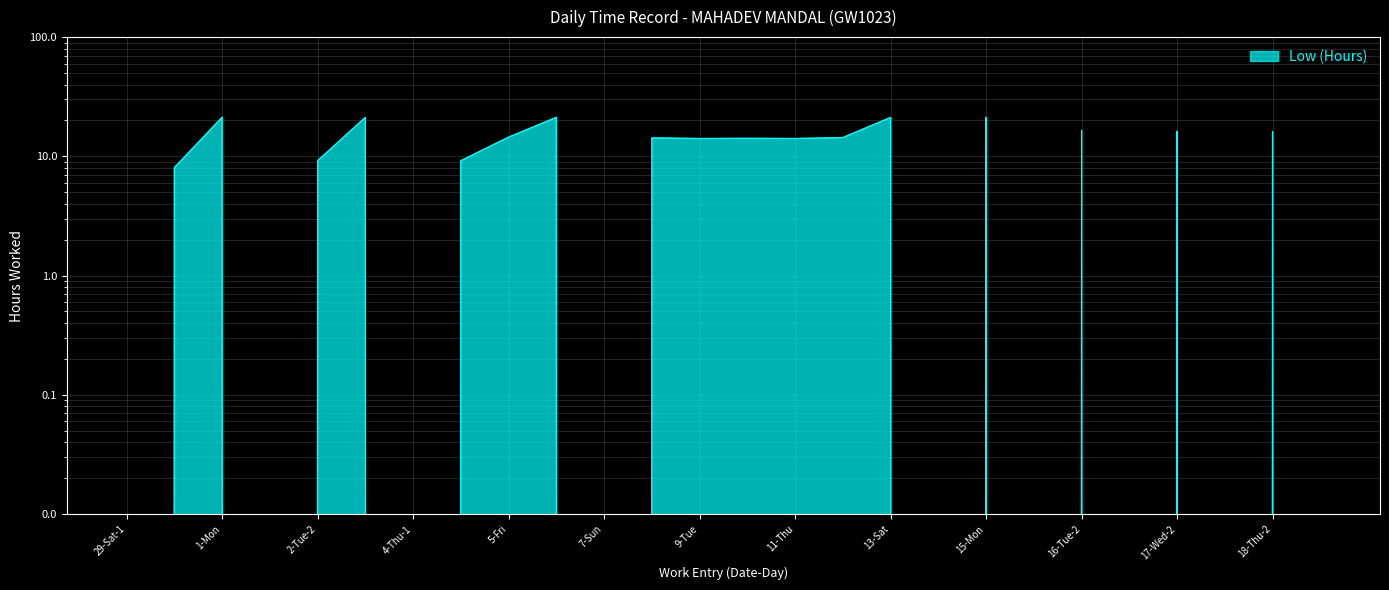

Reading left to right, what are all the values shown in this chart?

29-Sat-1=0.0	29-Sat-2=8.0	1-Mon=21.3	2-Tue-1=0.0	2-Tue-2=9.2	3-Wed=21.2	4-Thu-1=0.0	4-Thu-2=9.2	5-Fri=14.5	6-Sat=21.2	7-Sun=0.0	8-Mon=14.3	9-Tue=14.1	10-Wed=14.2	11-Thu=14.1	12-Fri=14.4	13-Sat=21.2	14-Sun=0.0	15-Mon=21.2	16-Tue-1=0.0	16-Tue-2=16.5	17-Wed-1=0.0	17-Wed-2=16.2	18-Thu-1=0.0	18-Thu-2=16.1	19-Fri=0.0